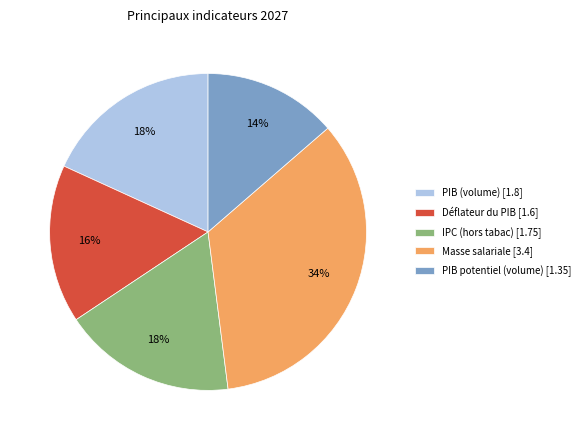

To the nearest percent, what is the average slice percentage?

20%